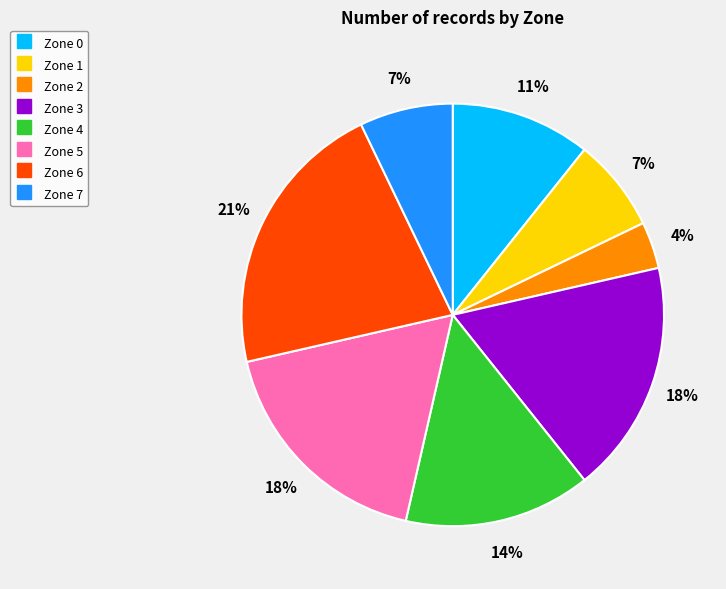

Is it true that Zone 3 is 8% of the pie?

False